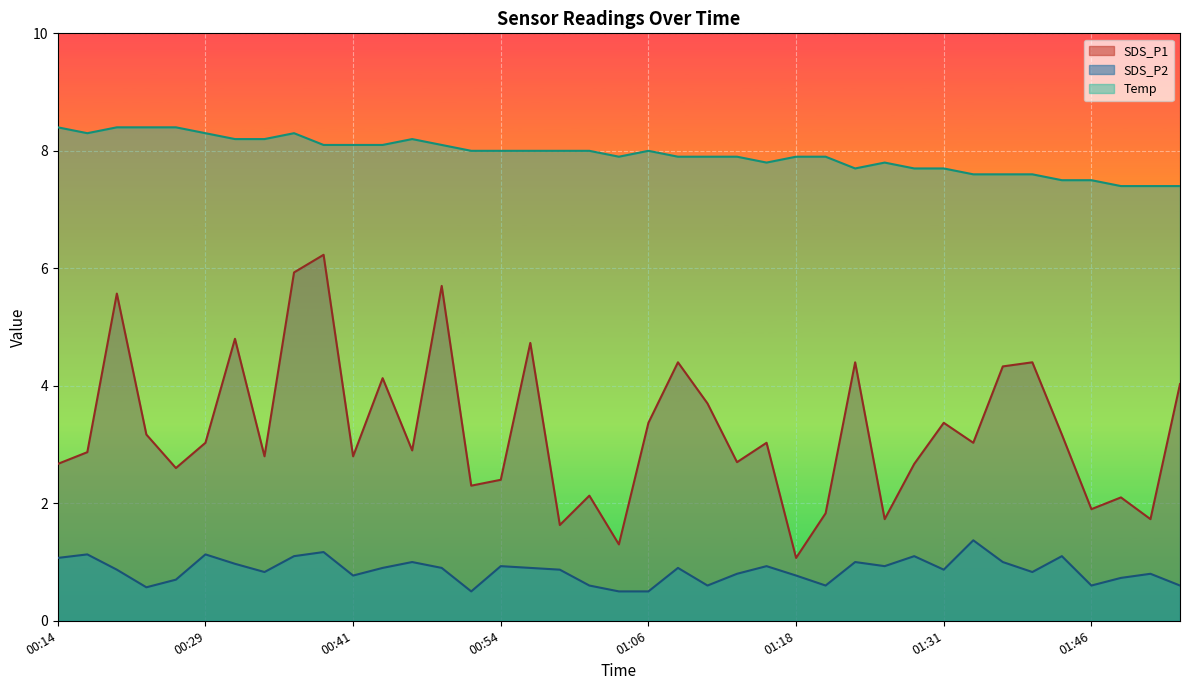

What is the value of the Temp point at the 33rd from the left?

7.6